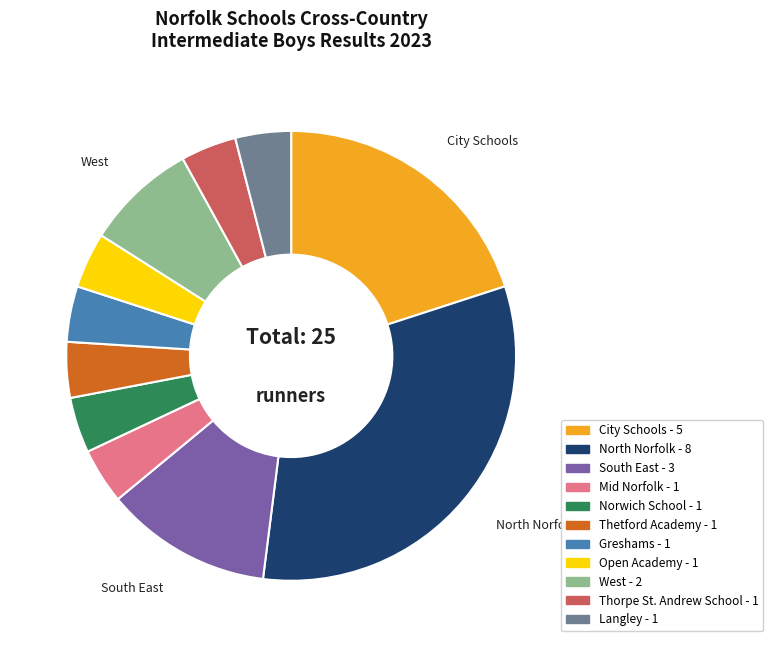

Does Langley represent more than half of the total?

No